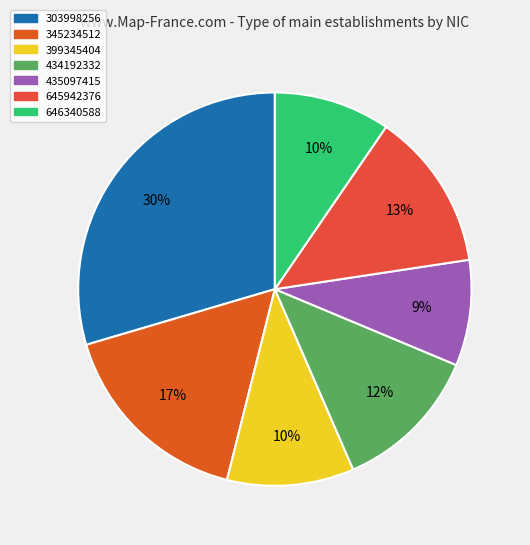

To the nearest percent, what portion does 345234512 represent?

17%